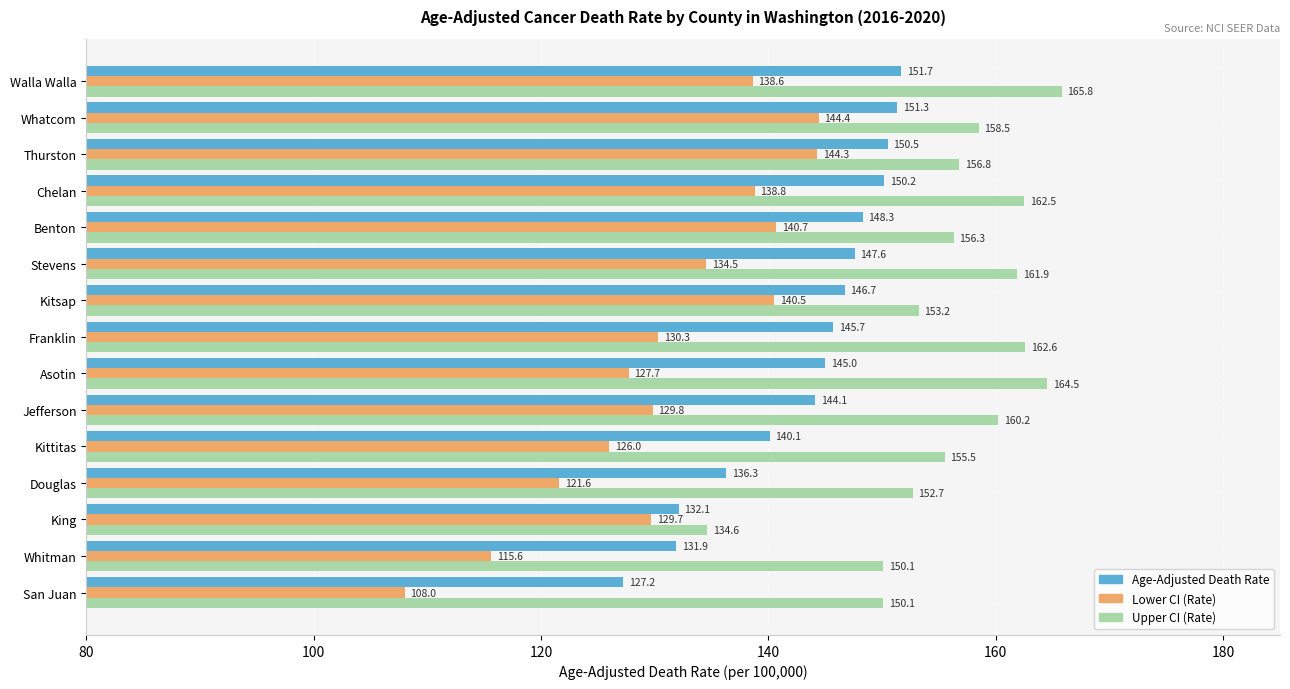

At how many categories does at least one series exceed 152?

12